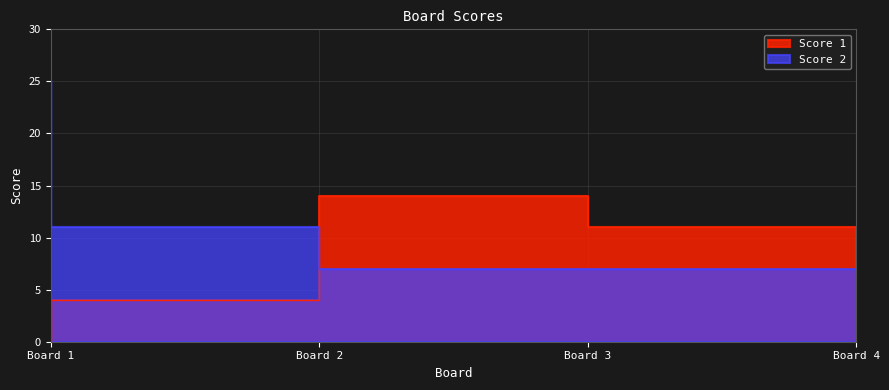

What is the difference between the maximum and second lowest values in the Score 2 series?

18